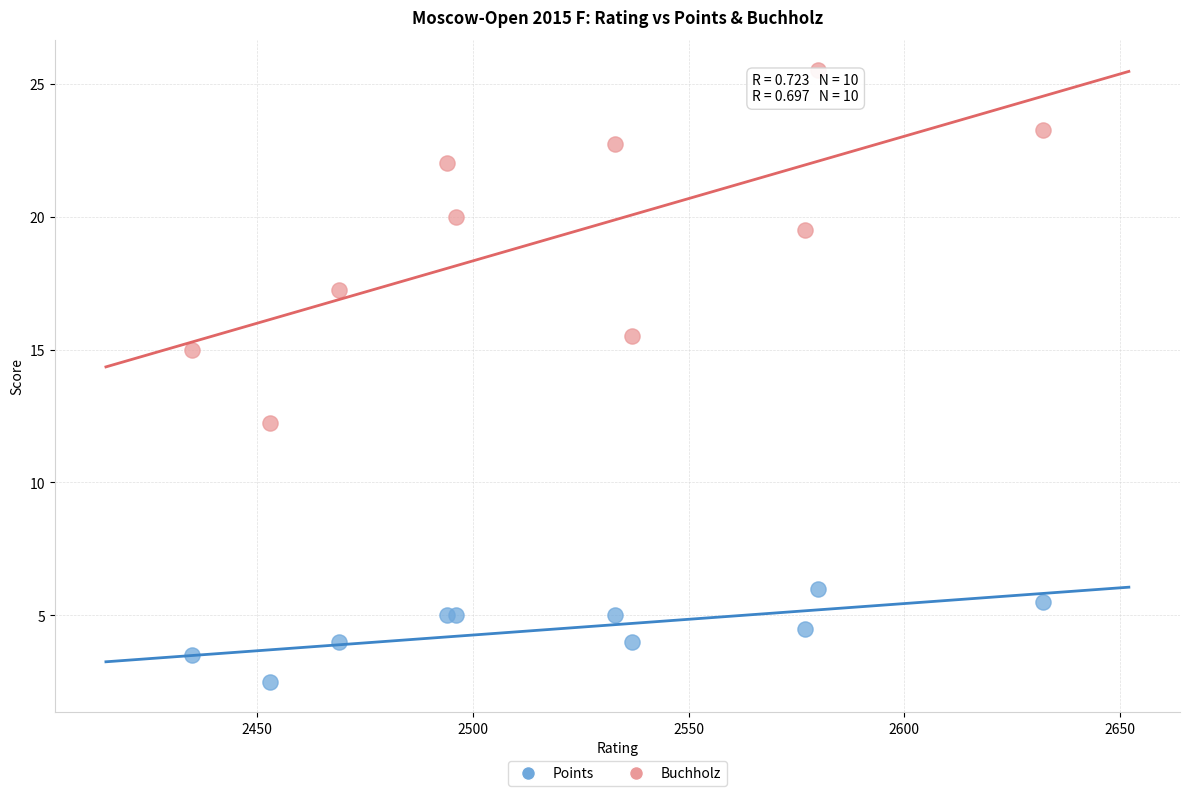

What are all the series names shown in the legend?

Points, Buchholz